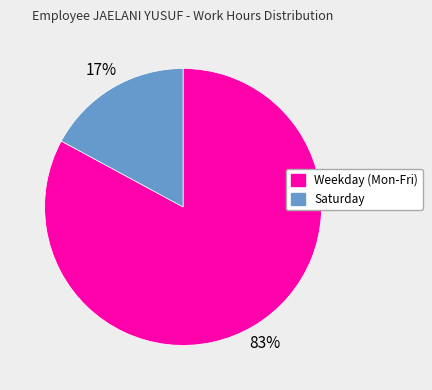

To the nearest percent, what is the average slice percentage?

50%